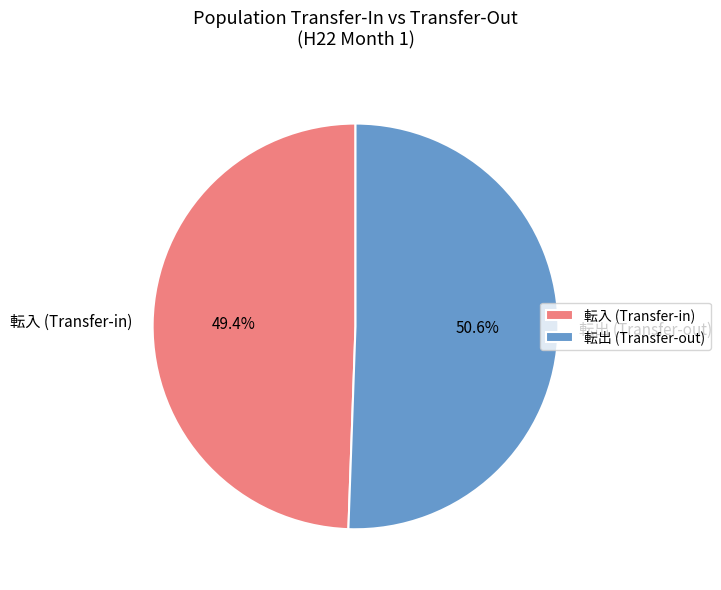

What portion of the pie excludes 転入 (Transfer-in)?

50.6%